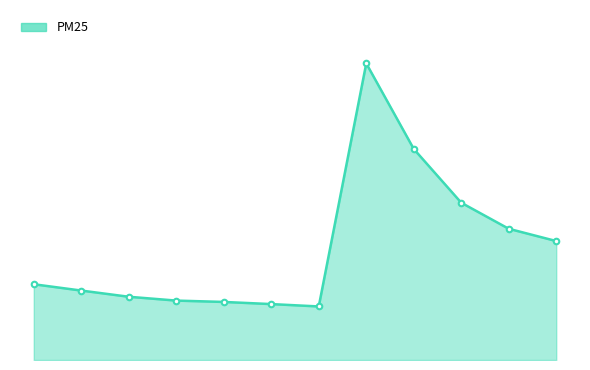

What is the value of the 2nd point from the left?

2.2